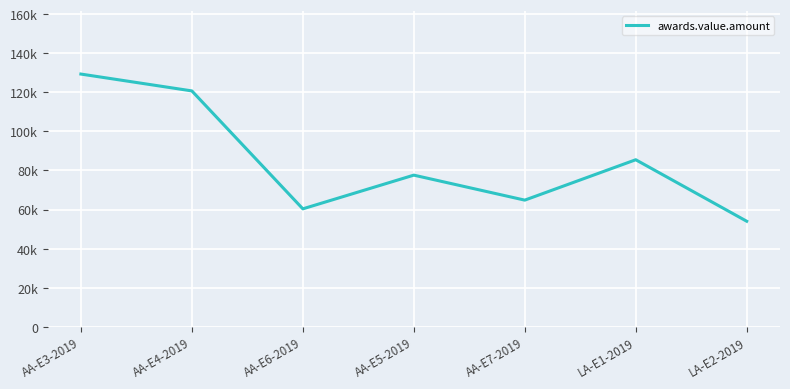

List the labels in order of value, largest first.

AA-E3-2019, AA-E4-2019, LA-E1-2019, AA-E5-2019, AA-E7-2019, AA-E6-2019, LA-E2-2019